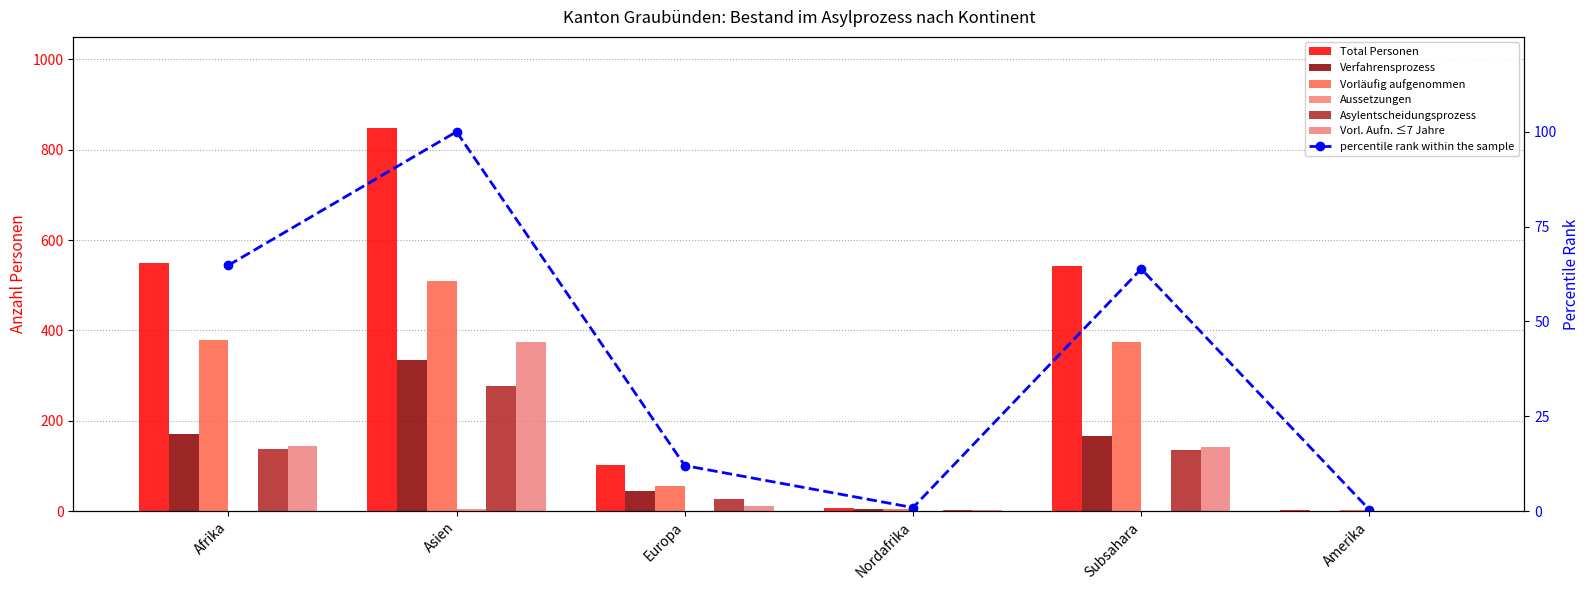

How many data points in Verfahrensprozess are above 167?

2